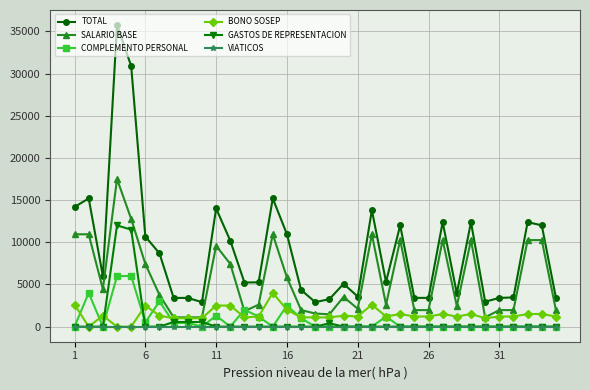

Rank the series by their maximum value, from highest to lowest.

TOTAL, SALARIO BASE, GASTOS DE REPRESENTACION, COMPLEMENTO PERSONAL, BONO SOSEP, VIATICOS